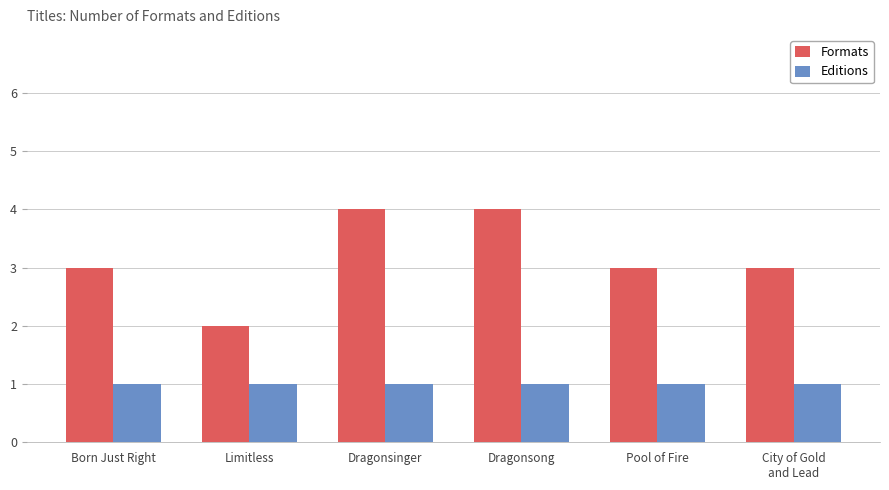

What is the maximum value shown in the chart?

4